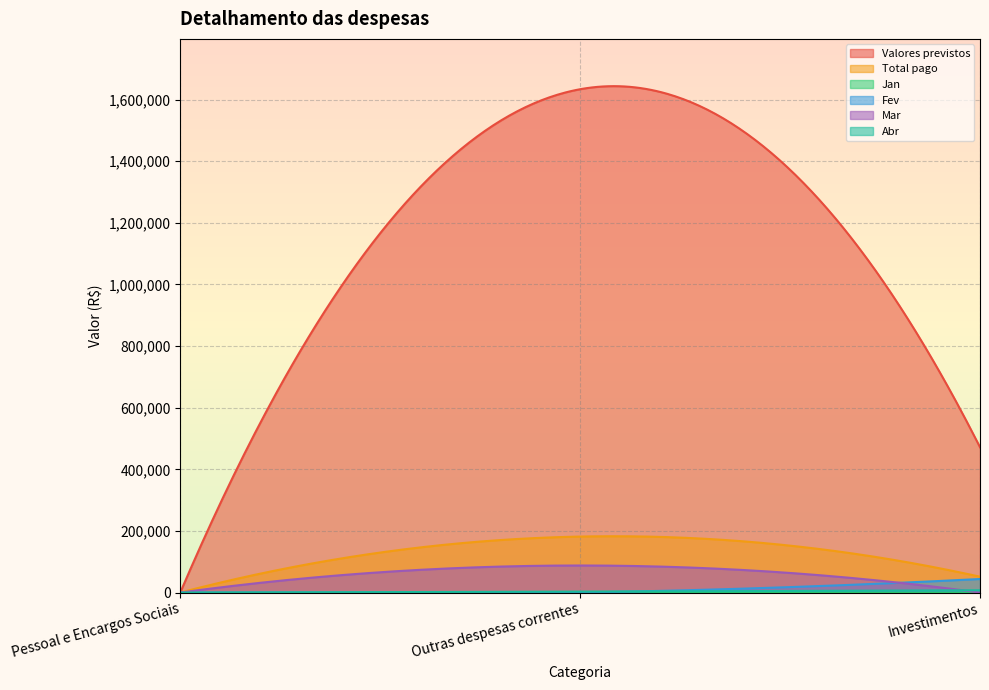

At which label is Abr closest to 3738?

Outras despesas correntes